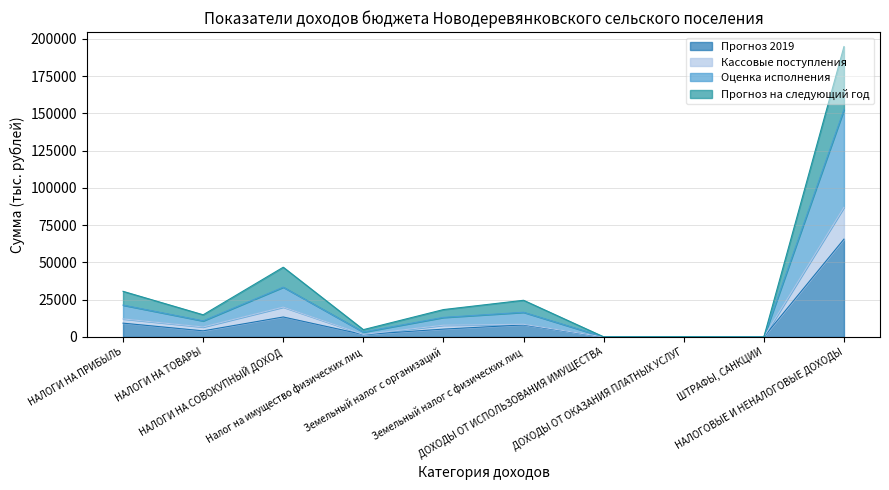

What position from the left is НАЛОГИ НА ПРИБЫЛЬ?

1